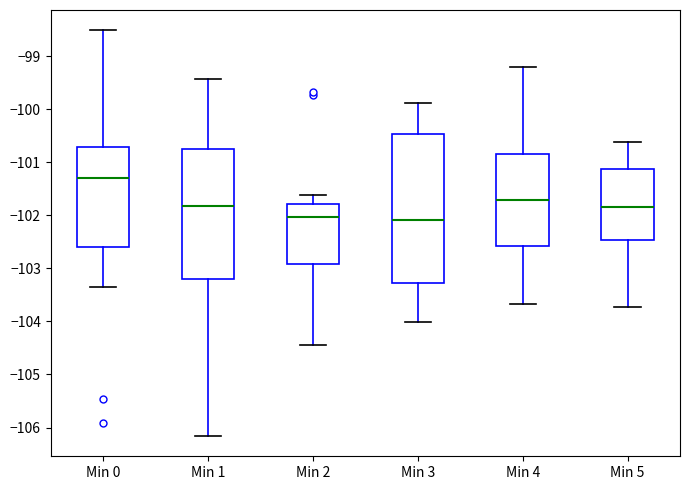

Reading left to right, transcribe this box plot: for each box, give where its median line is, the range the box spans, and where its two whiskers end, as read against the y-axis. The values are not printed on the chart, so give them approximately, as read against the axis.

Min 0: median -101.3, box -102.6 to -100.7, whiskers -103.3 to -98.5
Min 1: median -101.8, box -103.2 to -100.7, whiskers -106.2 to -99.4
Min 2: median -102.0, box -102.9 to -101.8, whiskers -104.4 to -101.6
Min 3: median -102.1, box -103.3 to -100.5, whiskers -104.0 to -99.9
Min 4: median -101.7, box -102.6 to -100.8, whiskers -103.7 to -99.2
Min 5: median -101.8, box -102.5 to -101.1, whiskers -103.7 to -100.6